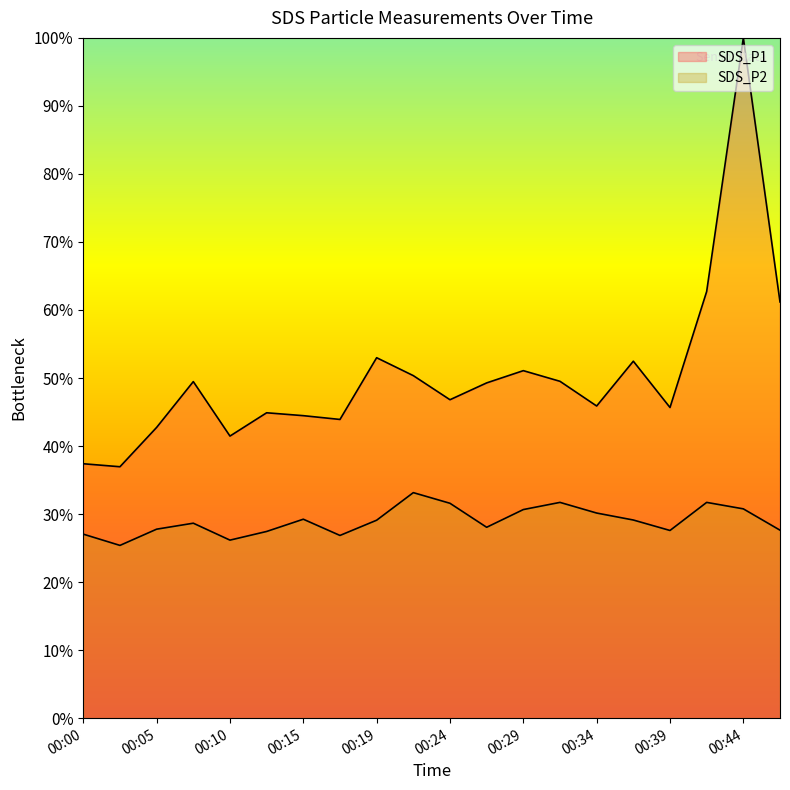

Reading left to right, list all the values displayed in this chart.

SDS_P1: 37.4	37.0	42.7	49.5	41.5	44.9	44.5	43.9	53.0	50.4	46.8	49.3	51.1	49.5	45.9	52.5	45.7	62.7	100.0	61.2
SDS_P2: 27.0	25.4	27.8	28.7	26.2	27.4	29.2	26.9	29.1	33.2	31.6	28.1	30.7	31.7	30.2	29.1	27.6	31.7	30.8	27.6